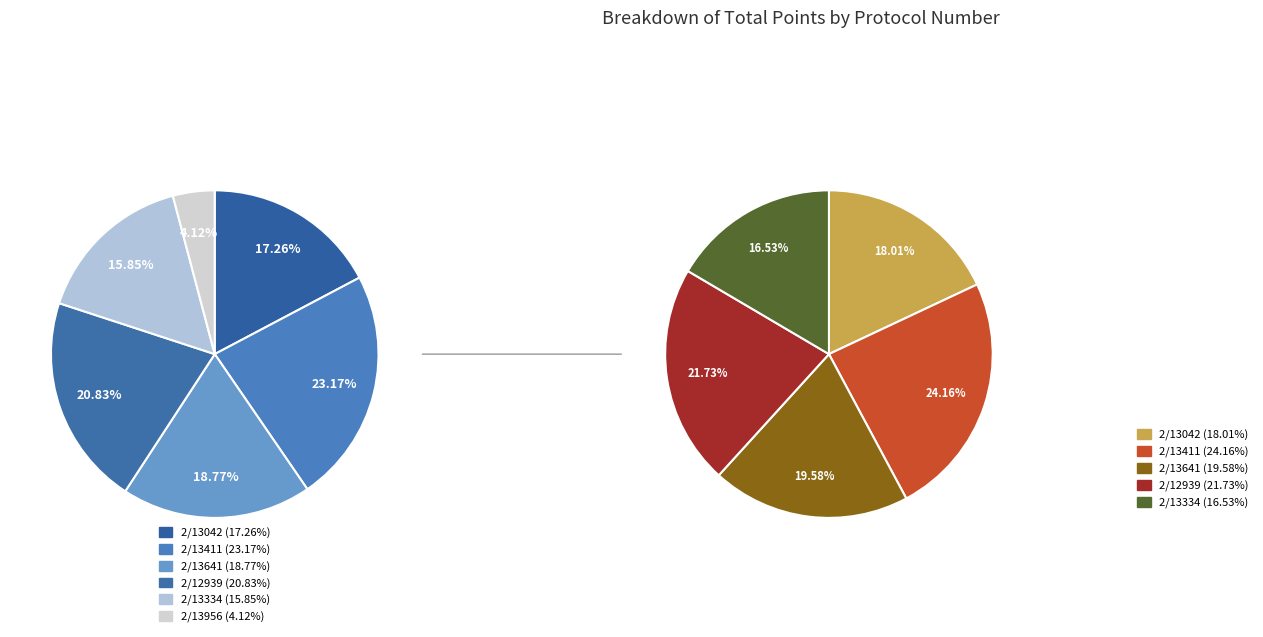

Is the sum of 2/13956 and 2/13411 greater than half?

No